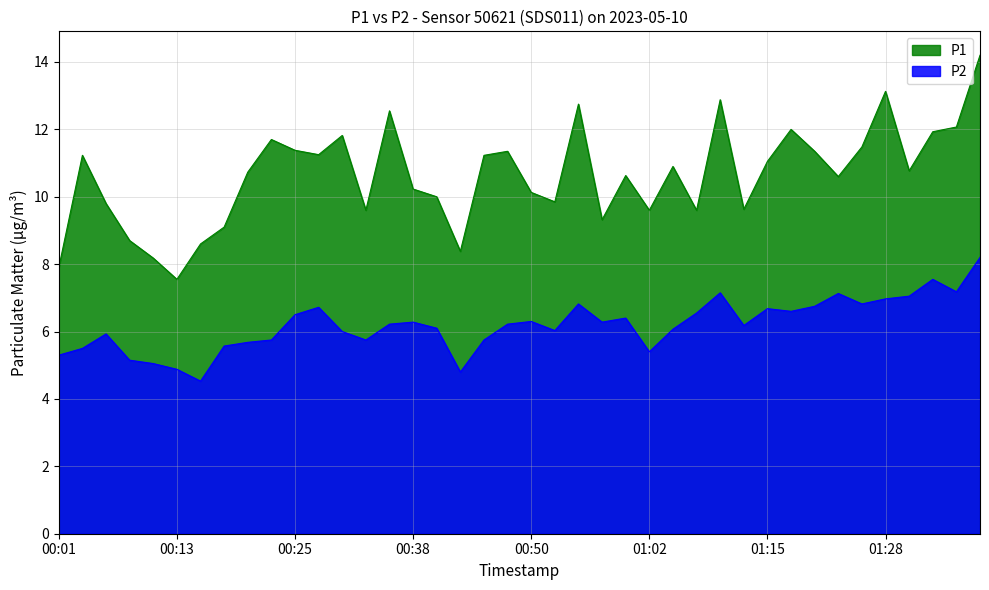

At which category is the sum across all series the highest?

01:39